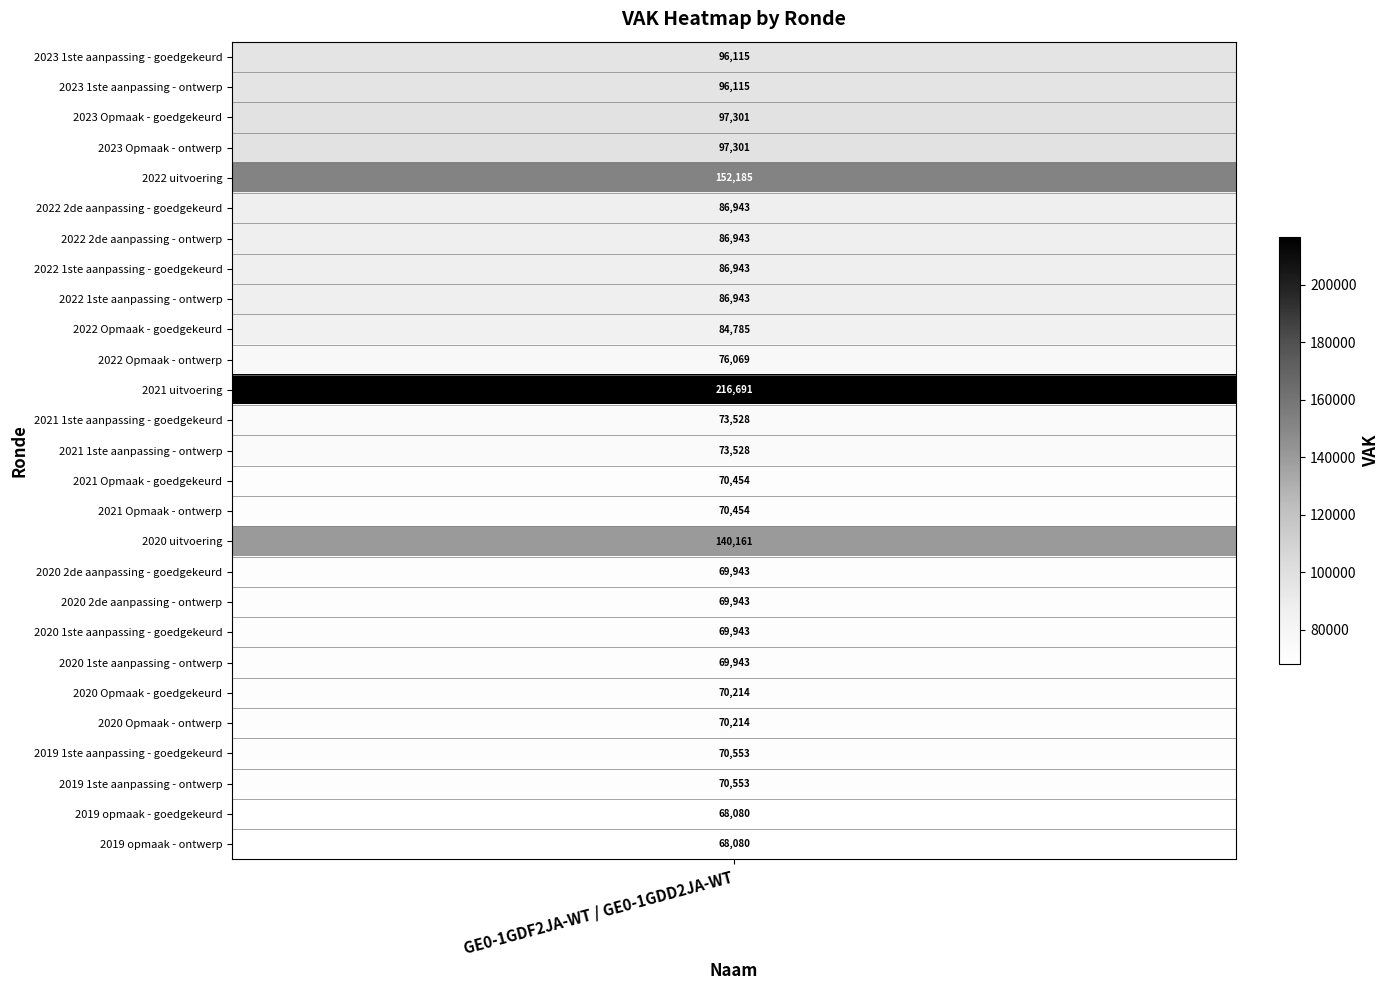

Which label corresponds to the smallest value in the chart?

2019 opmaak - goedgekeurd